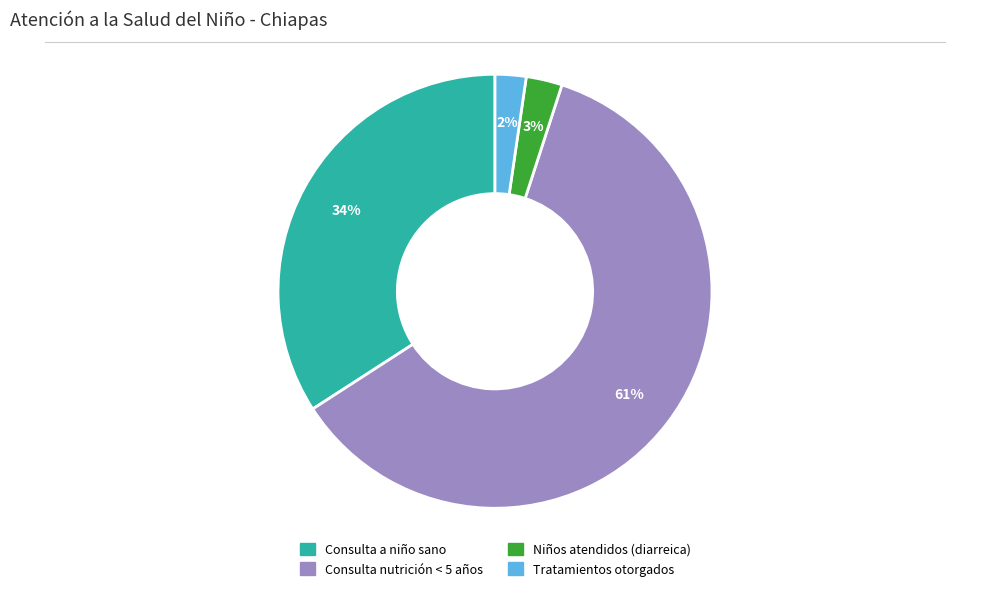

To the nearest percent, what percentage of the pie is Niños atendidos (diarreica)?

3%